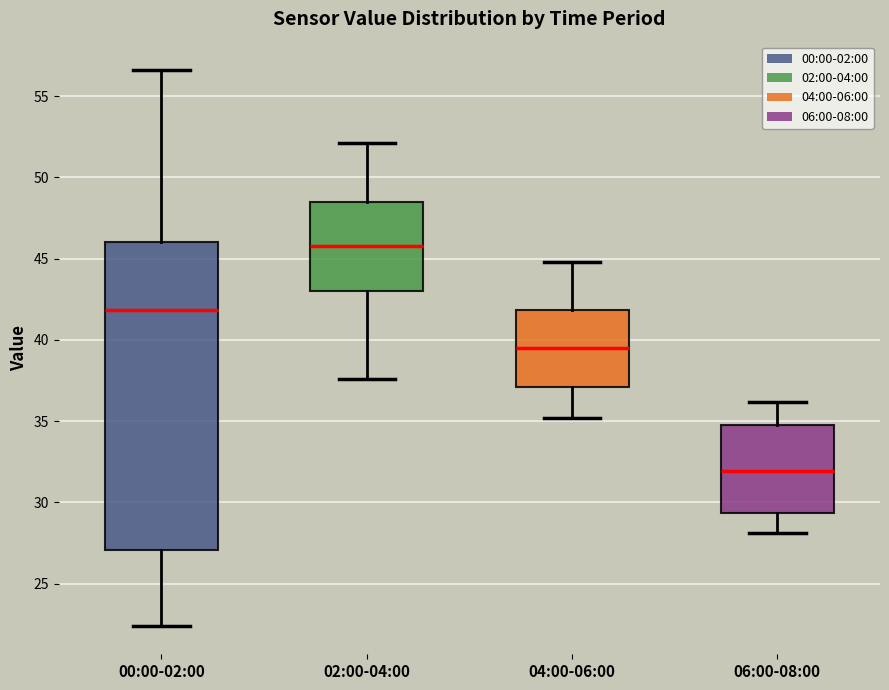

Which box has the highest median line?

02:00-04:00